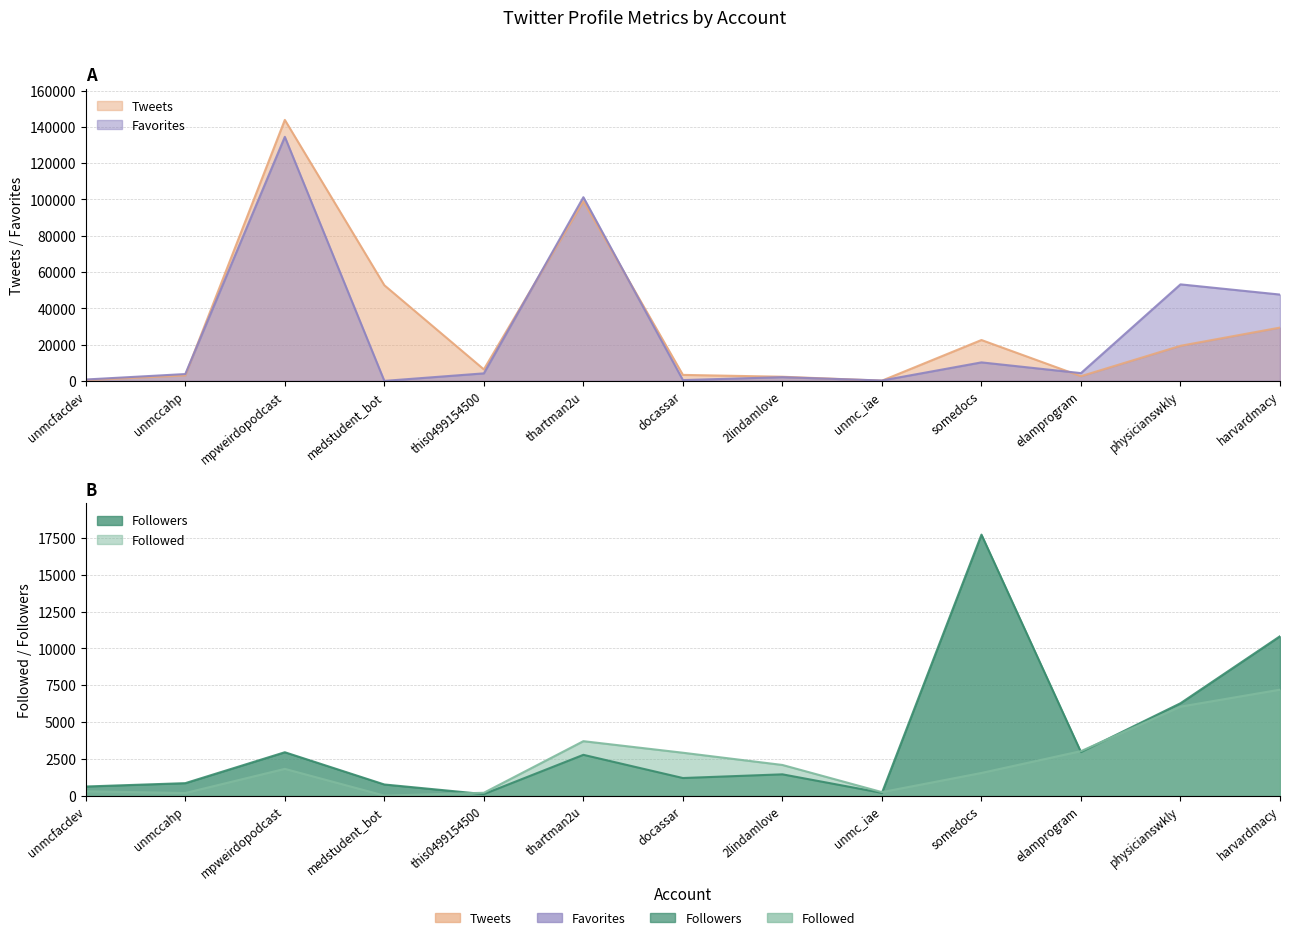

Reading left to right, list all the values displayed in this chart.

Followed: 296	176	1817	0	193	3698	2913	2082	238	1539	3022	6044	7198
Followers: 618	846	2946	756	104	2771	1195	1446	187	17729	2958	6274	10827
Tweets: 455	3014	143878	52734	6343	99053	3306	2288	126	22530	2596	19343	29390
Favorites: 765	3773	134544	0	4154	101264	450	2044	212	10206	4281	53215	47592